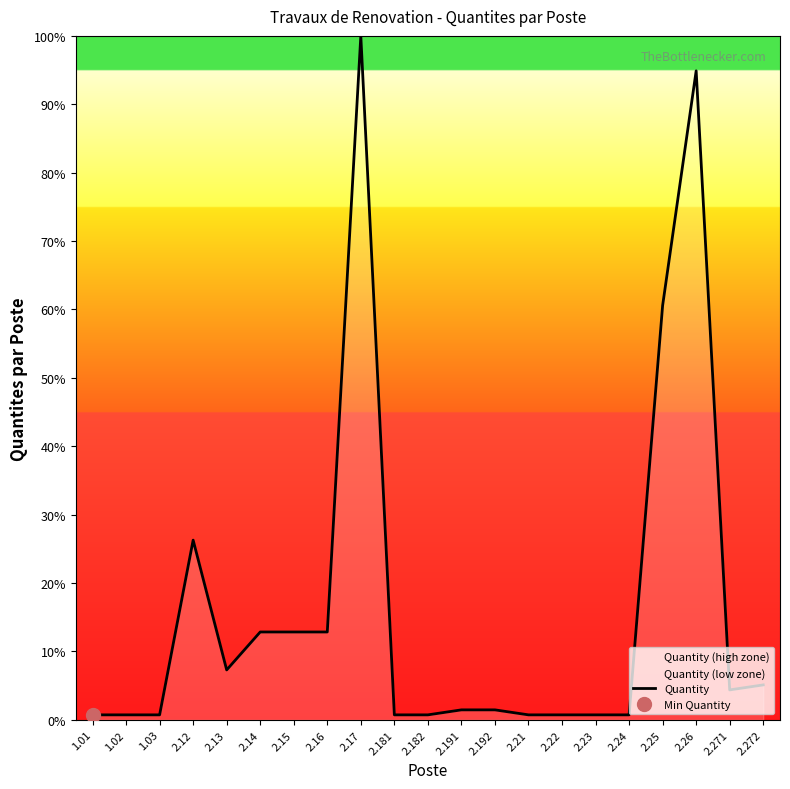

How many interior local valleys (lower than both neighbors) does the data have?

2